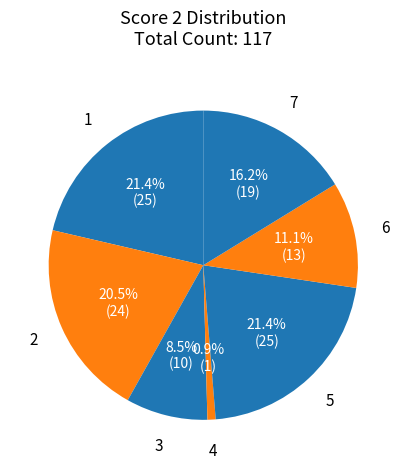

Do 2 and 5 together represent more than half of the pie?

No